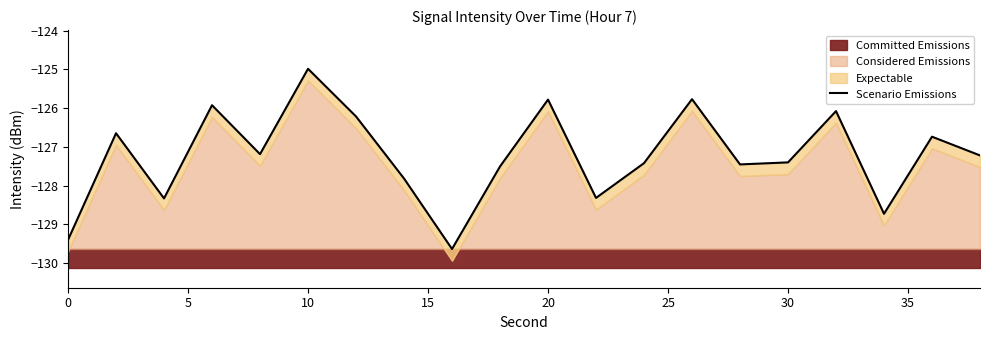

Is it true that the value at 18 is -223.7?

False